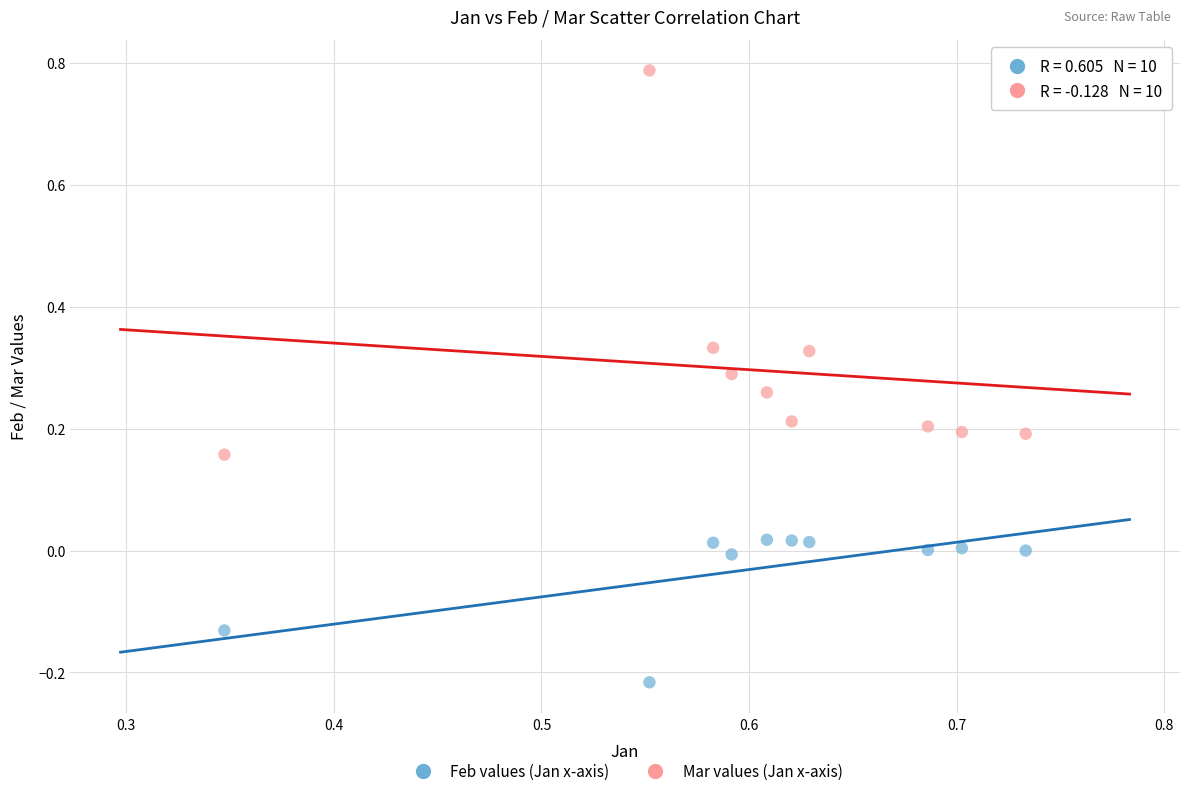

Across all data points, what is the range of Y values (max minus min)?

1.0